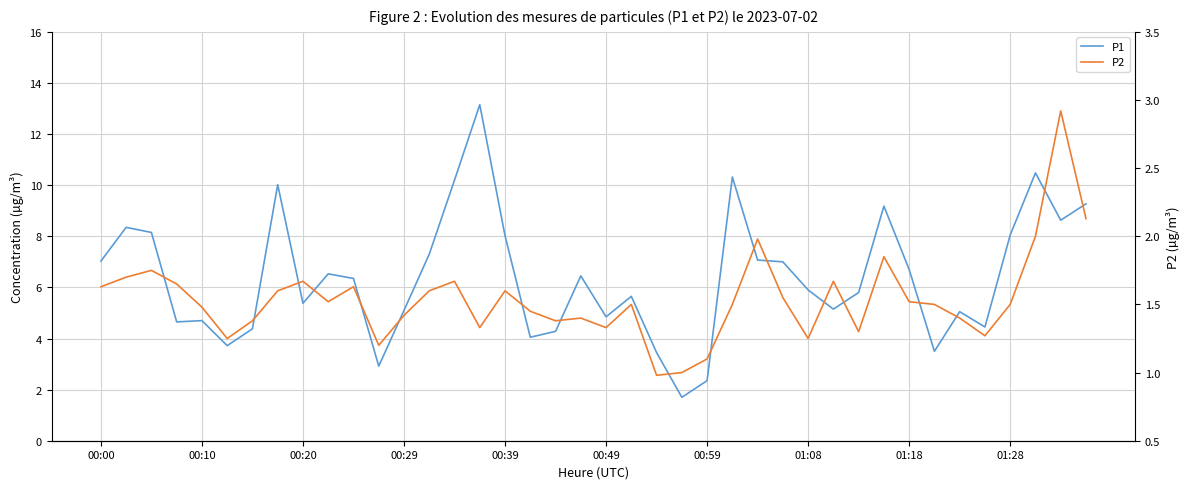

True or false: P2 and P1 cross at least once.

False